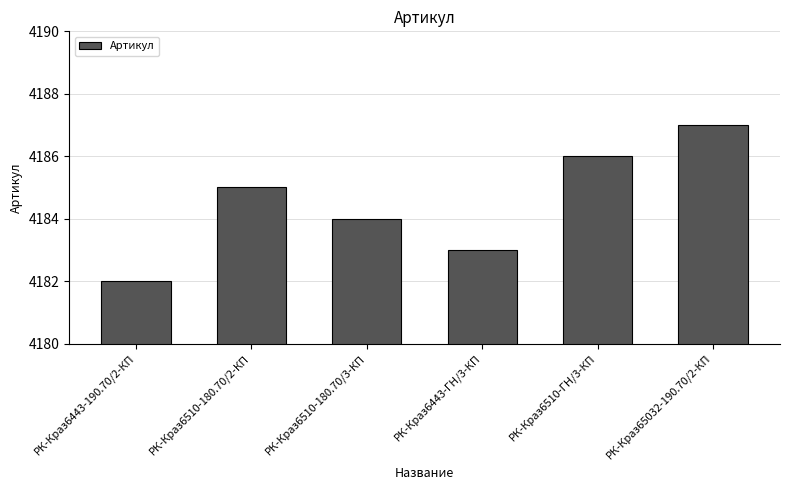

What is the greatest value displayed?

4187